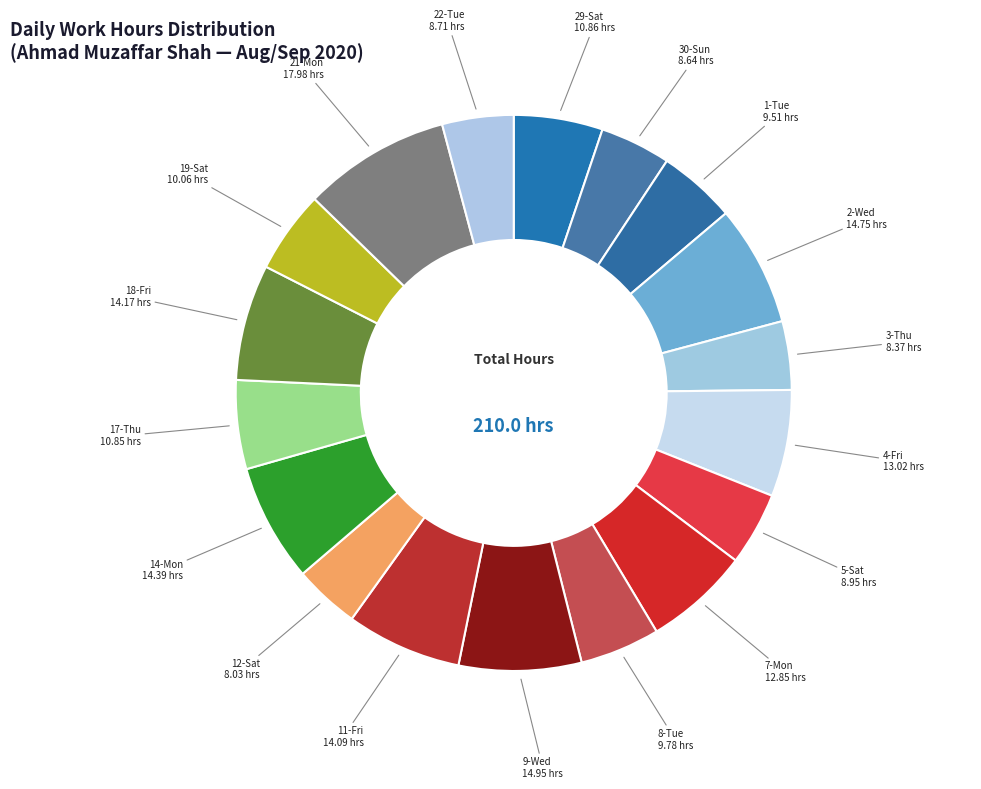

What is the ratio of the value at 30-Sun to the value at 3-Thu?

1.0